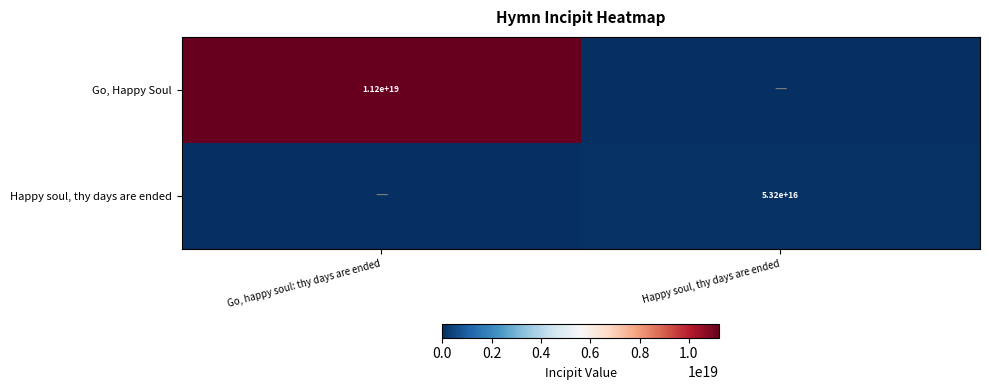

The Happy soul, thy days are ended series shows 25371443183416020 at Happy soul, thy days are ended. True or false?

False